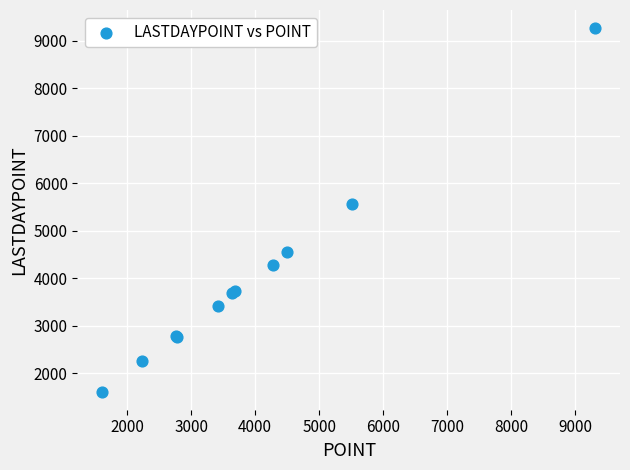

What Y value in the scatter plot is closest to 5440?

5574.5